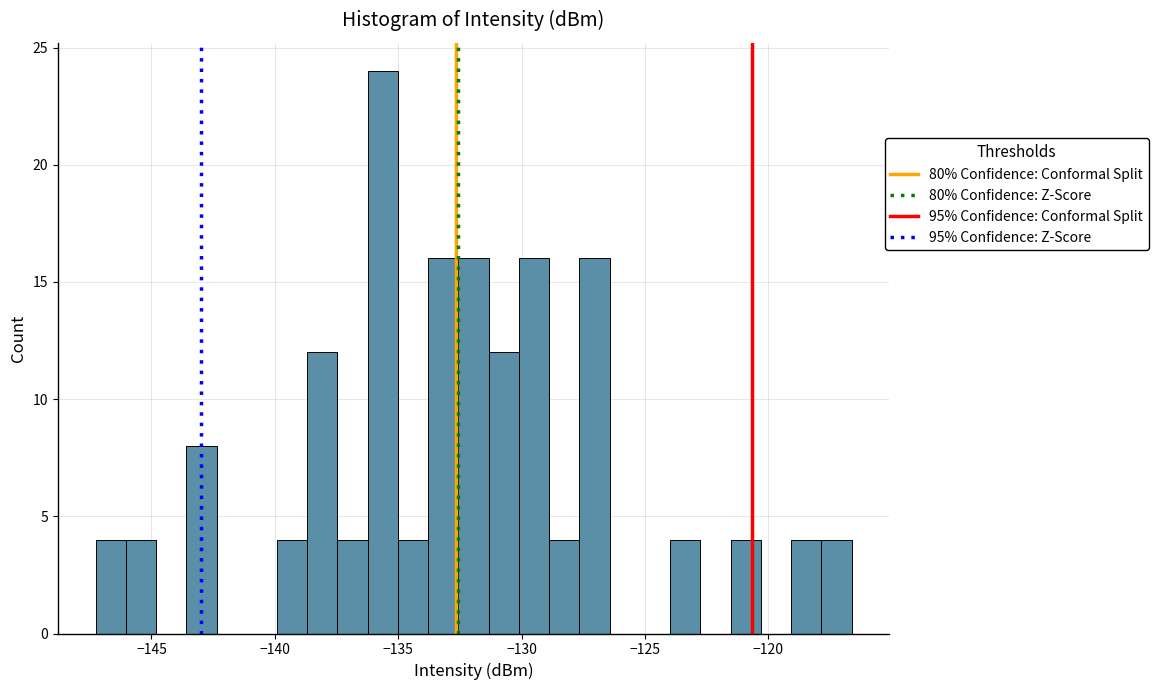

Around what value on the x-axis is the tallest bar? Give the approximate position of its centre, as read against the axis.

-135.5